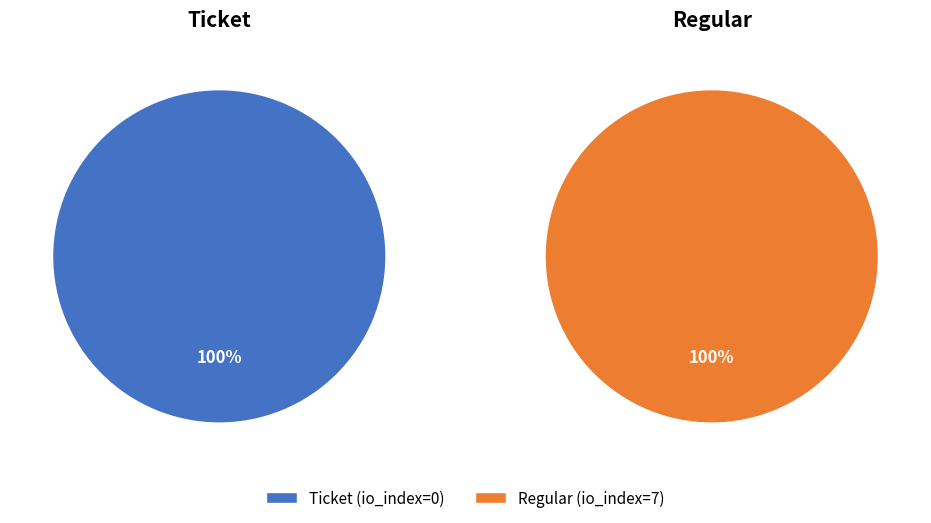

The Regular slice represents 100% of the pie. True or false?

True